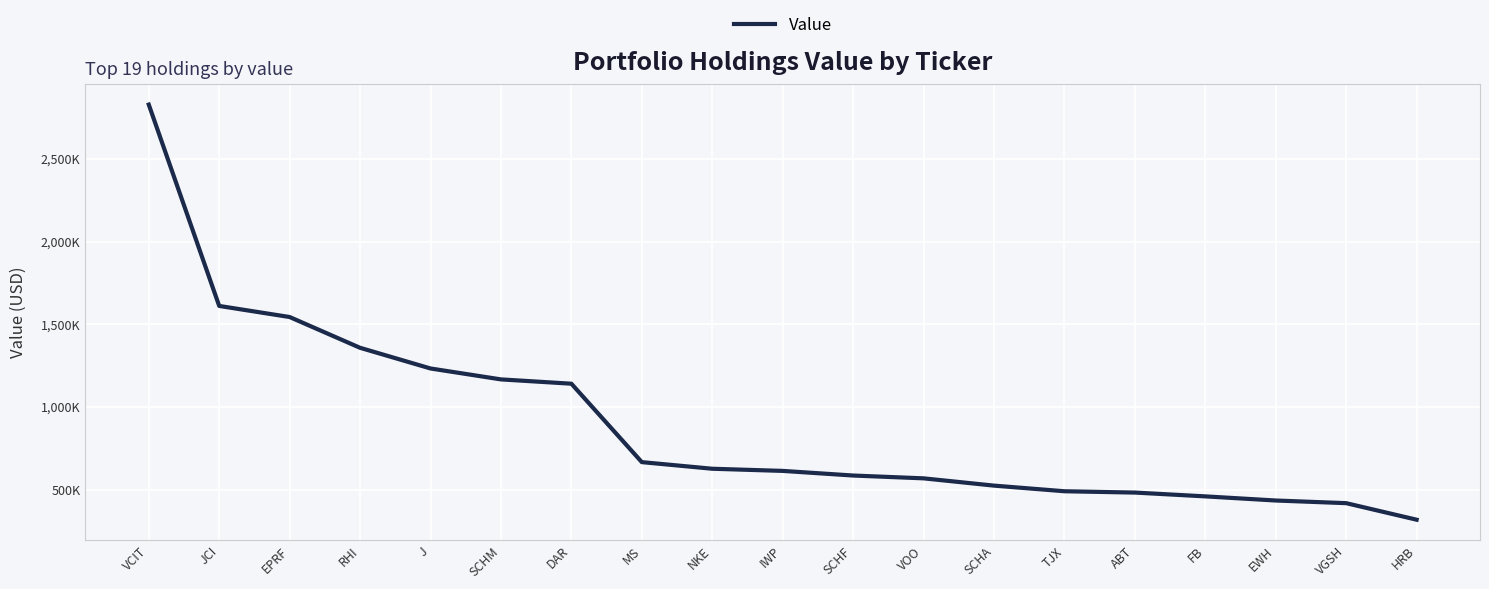

What is the ratio of the value at EPRF to the value at MS?

2.3